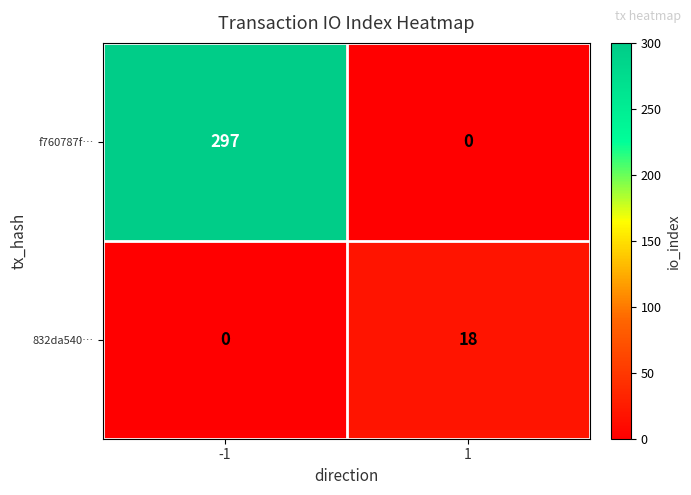

Which series changed the most between -1 and 1?

f760787f…